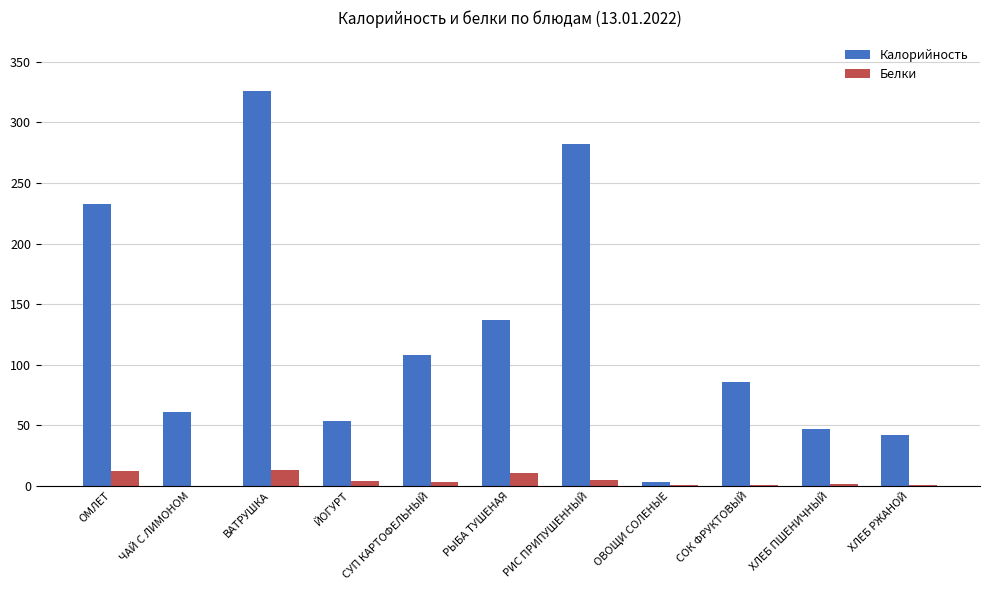

True or false: Калорийность has a value of 53.5 at ЙОГУРТ.

True